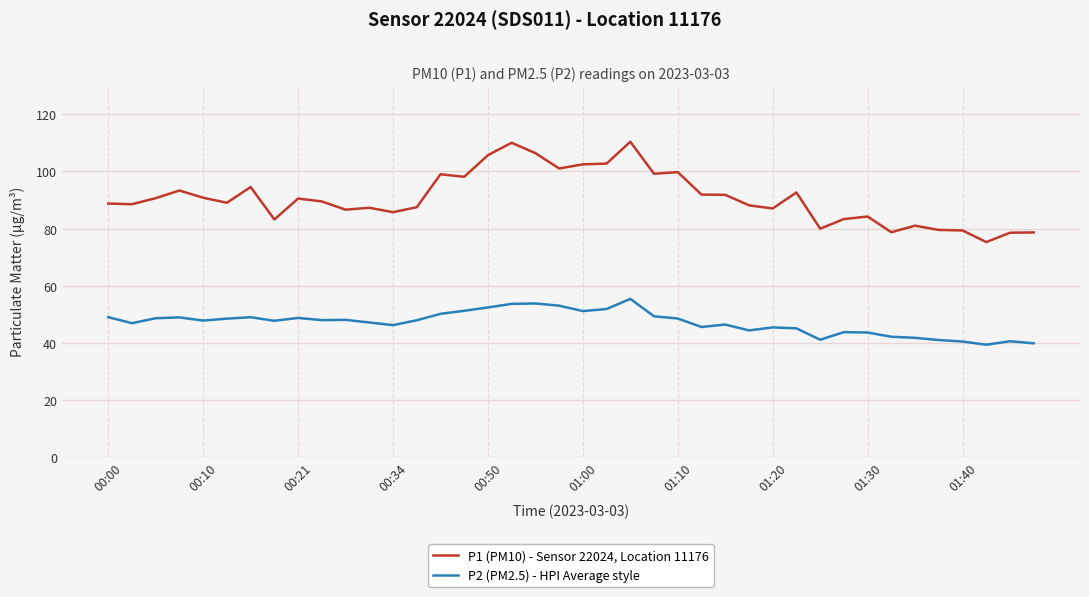

True or false: P2 (PM2.5) - HPI Average style and P1 (PM10) - Sensor 22024, Location 11176 cross at least once.

False